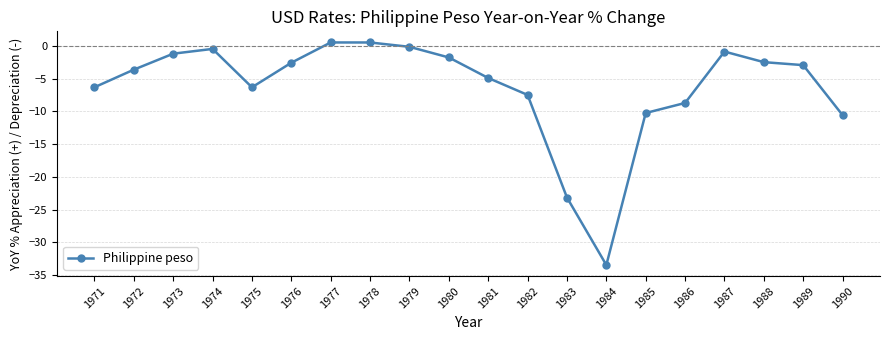

Where is the first local minimum?

1975